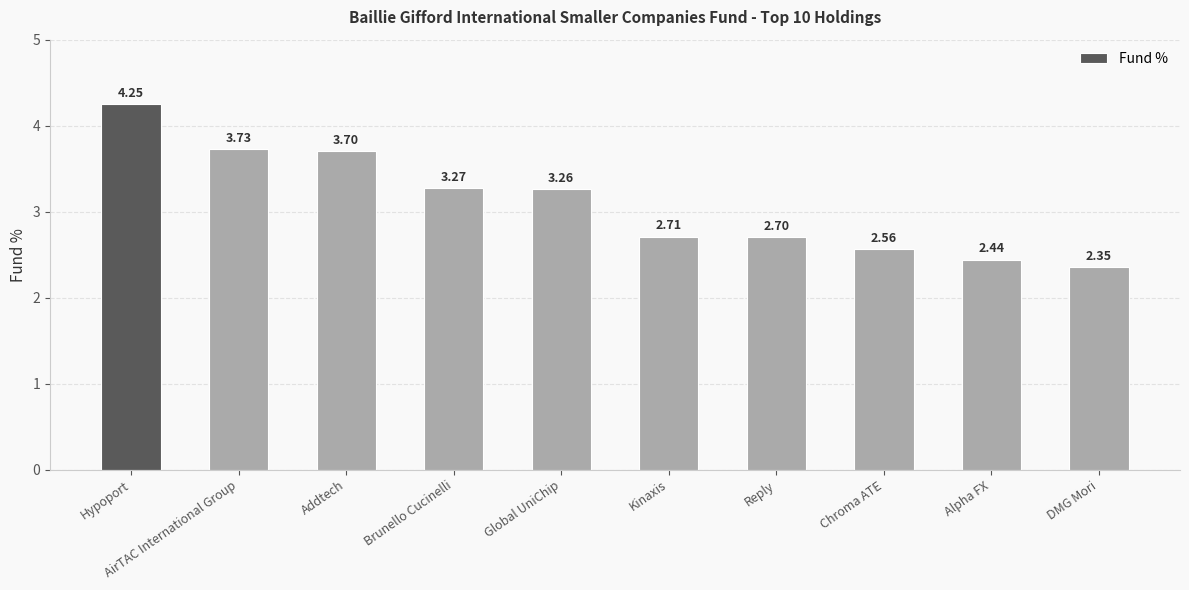

Rank the categories by value from highest to lowest.

Hypoport, AirTAC International Group, Addtech, Brunello Cucinelli, Global UniChip, Kinaxis, Reply, Chroma ATE, Alpha FX, DMG Mori